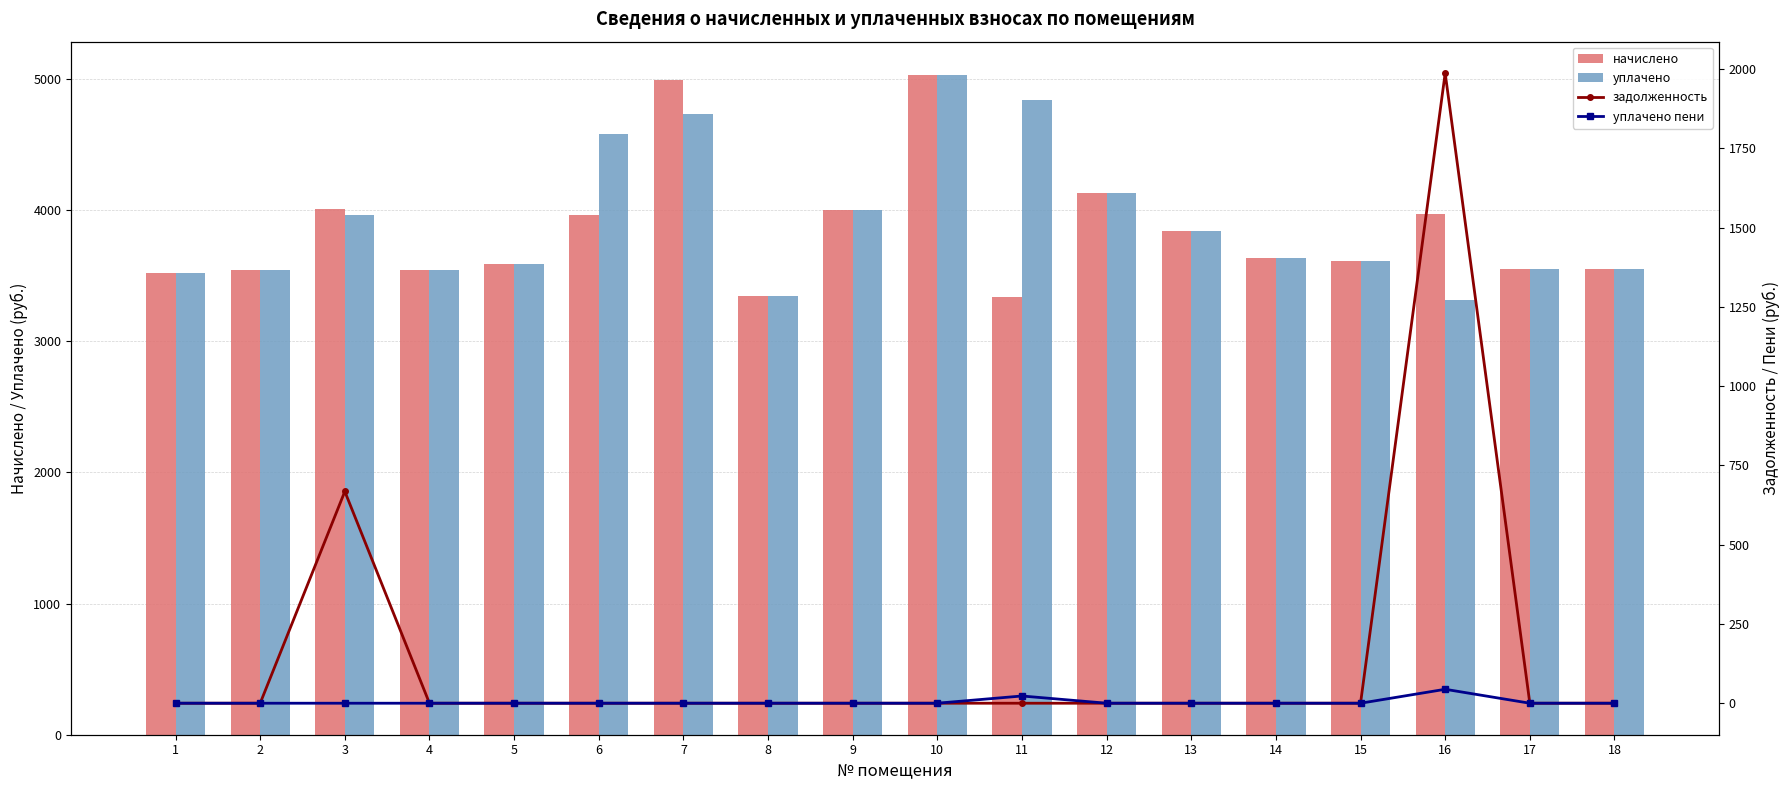

What is the difference between the highest and lowest values at 17?

3552.1